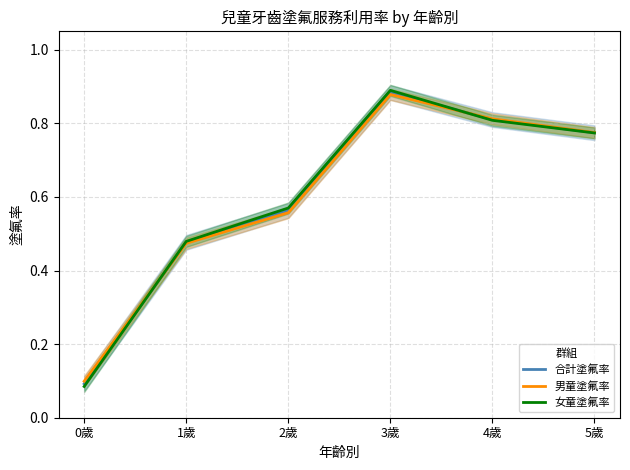

Which has a higher value, 3歲 or 2歲?

3歲